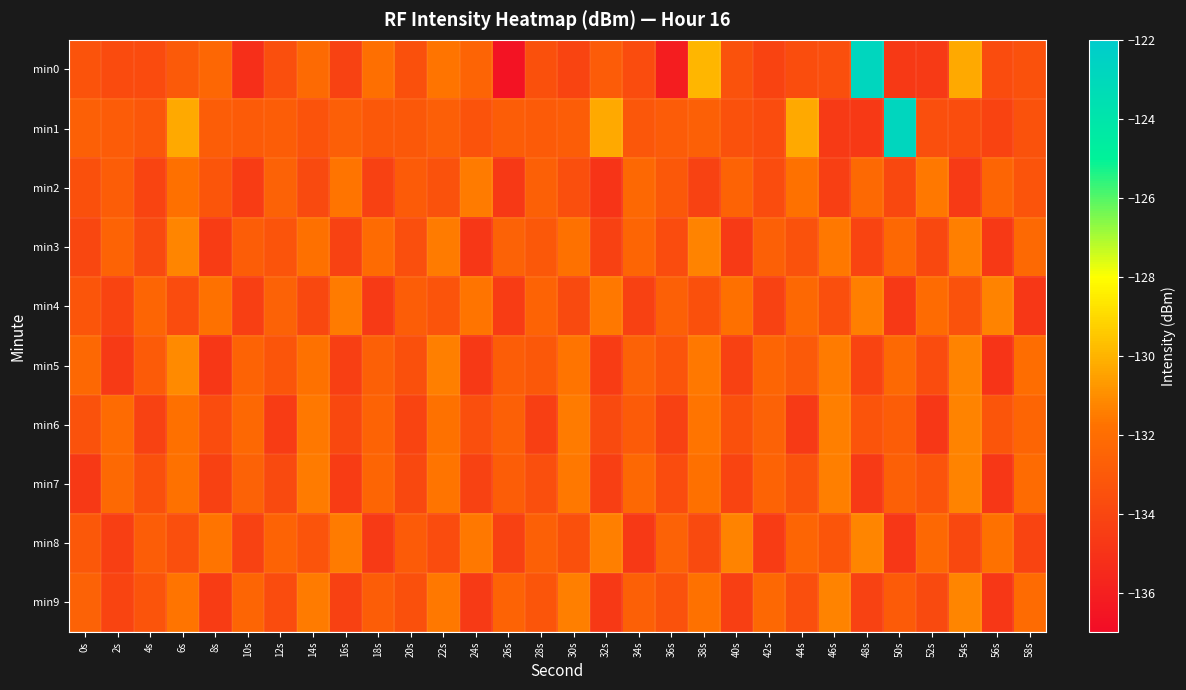

What is the smallest value displayed?

-136.6